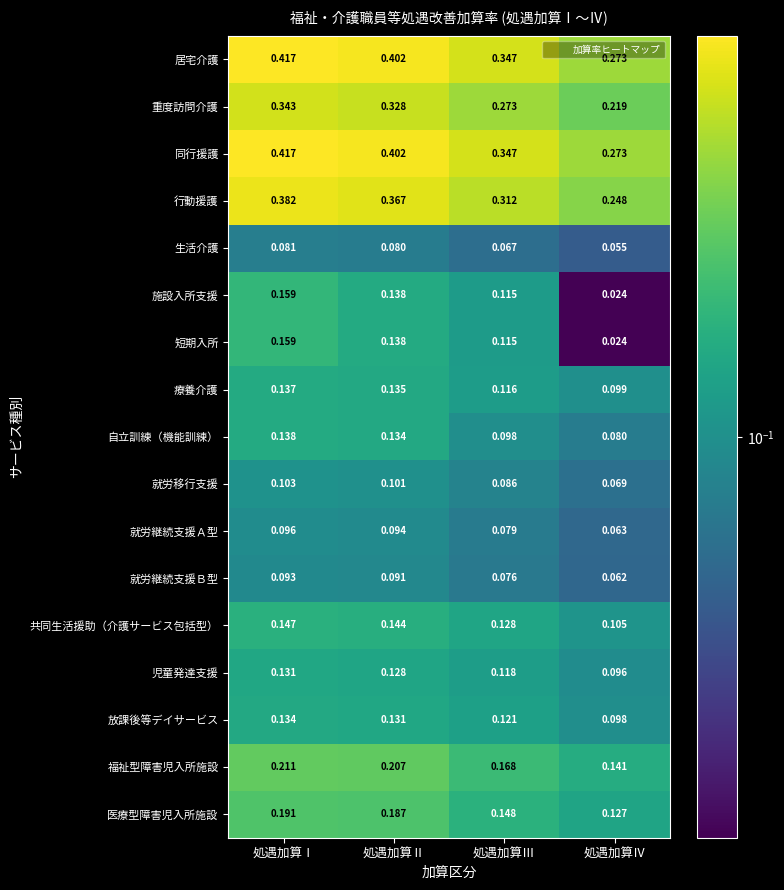

Which category has the lowest value in the 生活介護 series?

処遇加算Ⅳ